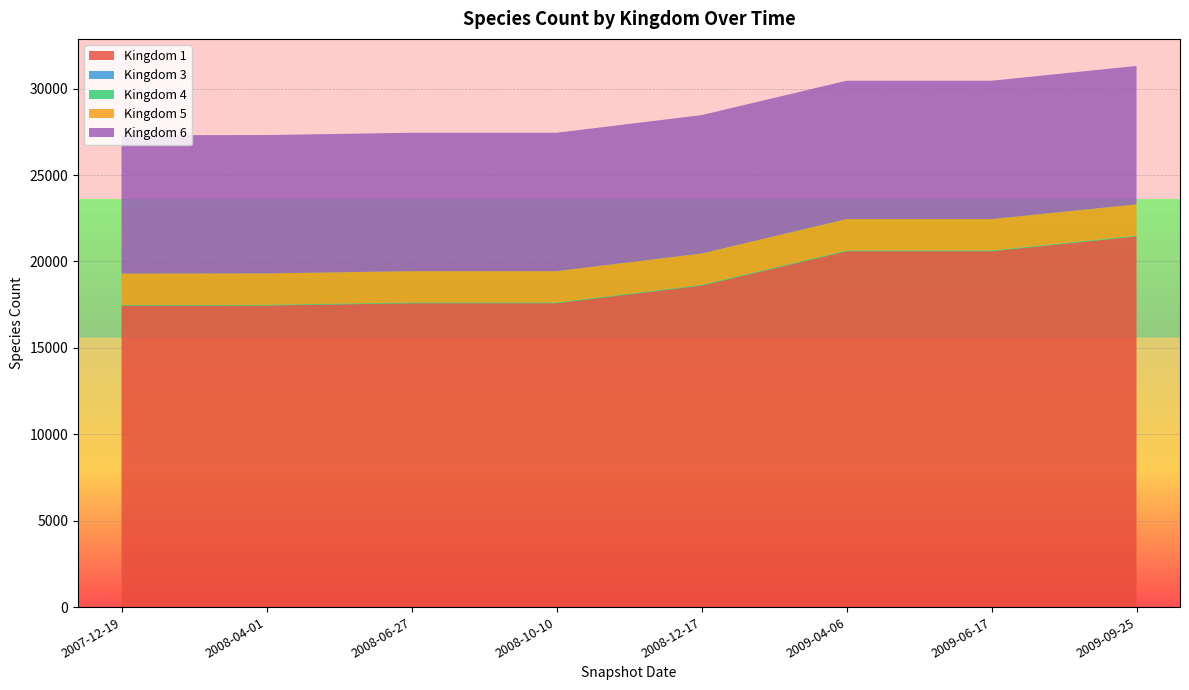

At which label does Kingdom 1 reach its peak?

2009-09-25